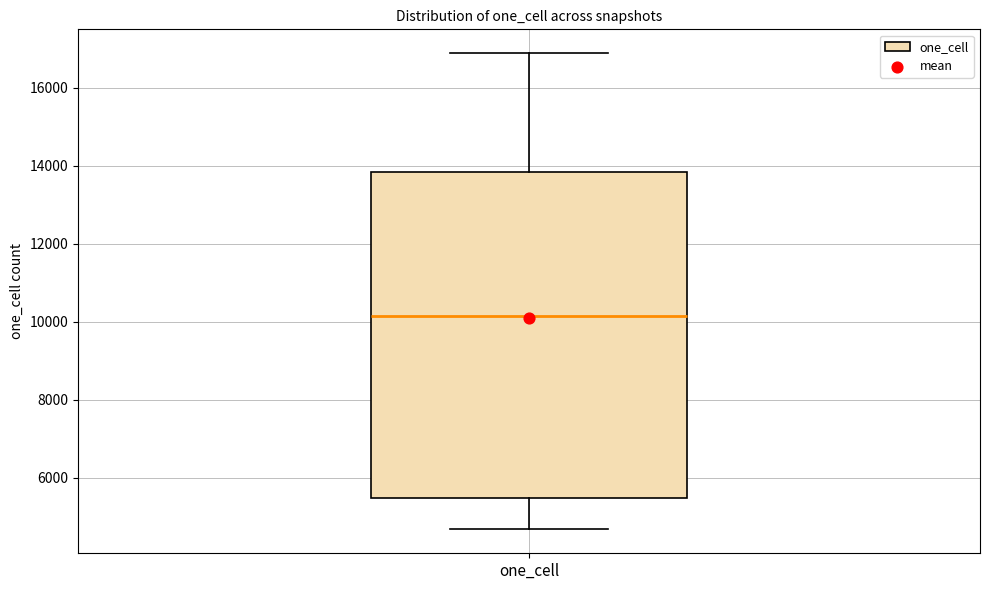

Transcribe this box plot: give where the median line is, the range the box spans, and where the two whiskers end, as read against the y-axis. The values are not printed on the chart, so give them approximately, as read against the axis.

median 10200, box 5400 to 13800, whiskers 4600 to 16800